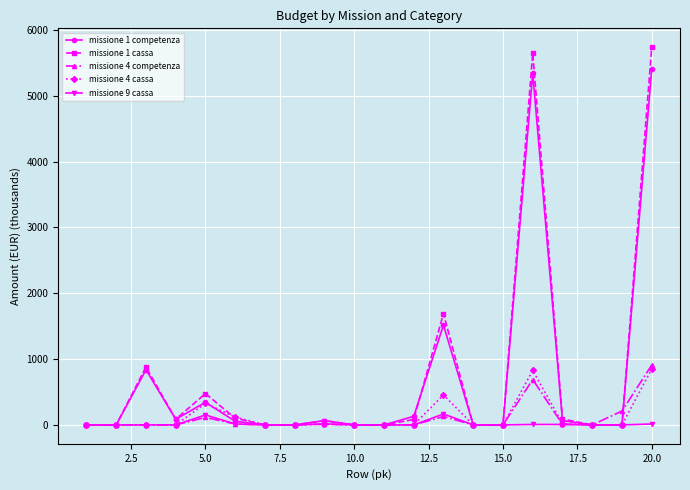

Which series has the widest spread of values?

missione 1 cassa